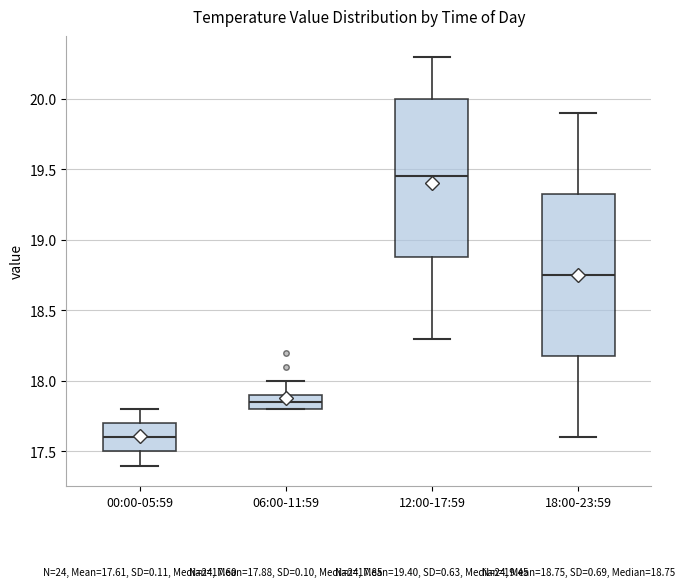

Which box has the highest median line?

12:00-17:59